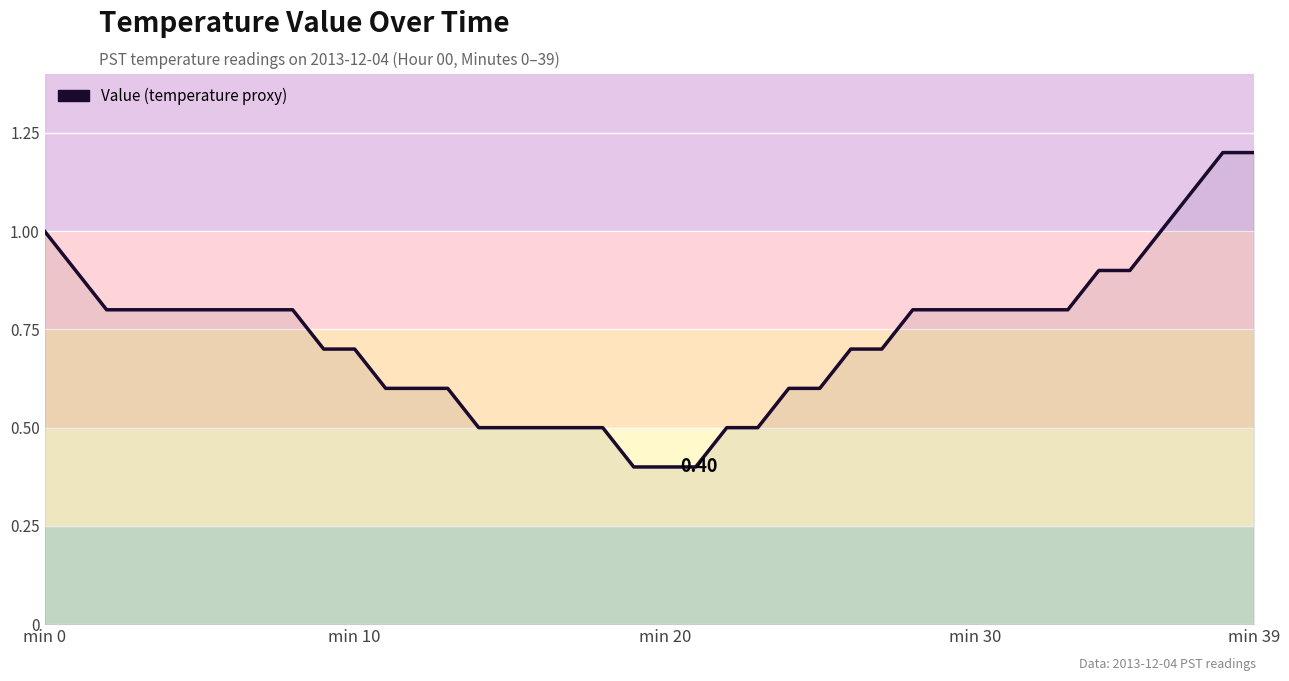

Count the number of categories in the chart.

40